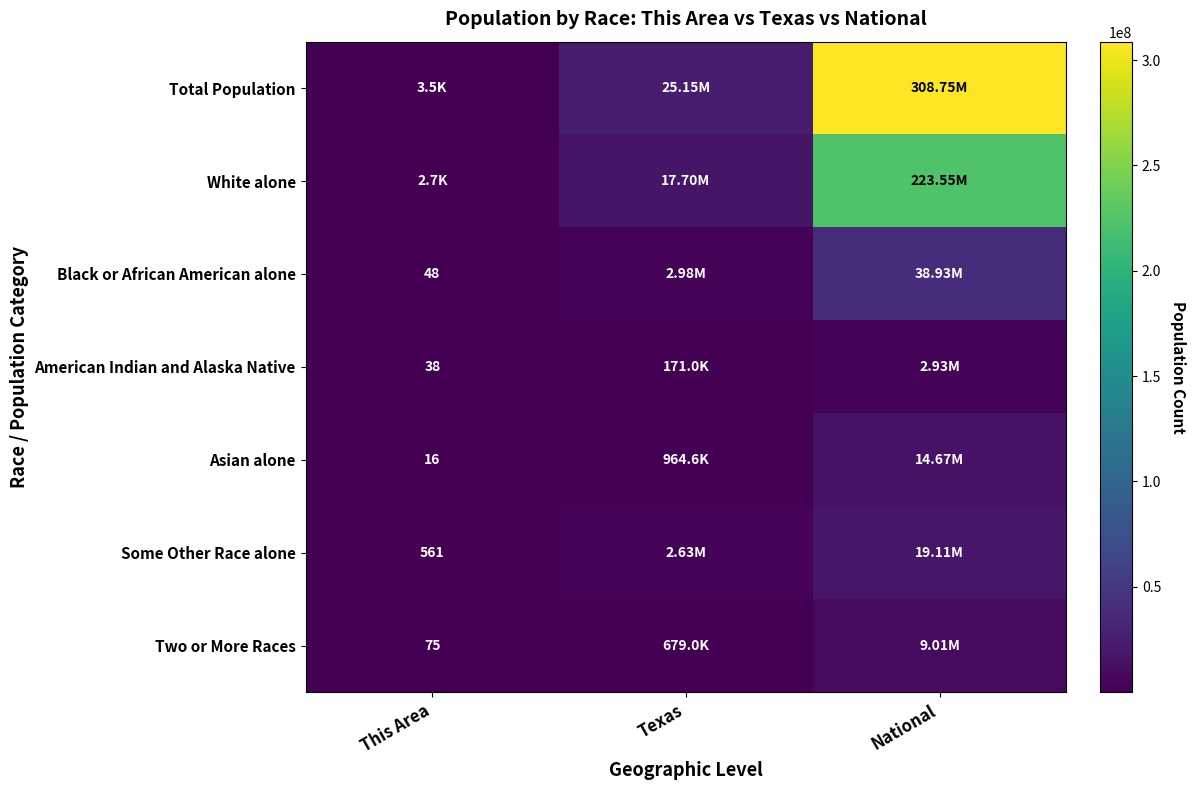

Which series has the largest range (max minus min)?

Total Population